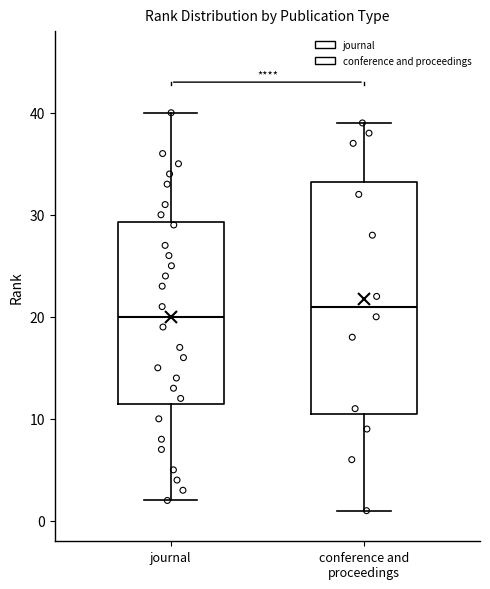

Reading left to right, transcribe this box plot: for each box, give where its median line is, the range the box spans, and where its two whiskers end, as read against the y-axis. The values are not printed on the chart, so give them approximately, as read against the axis.

journal: median 20, box 12 to 29, whiskers 2 to 40
conference and proceedings: median 21, box 11 to 33, whiskers 1 to 39